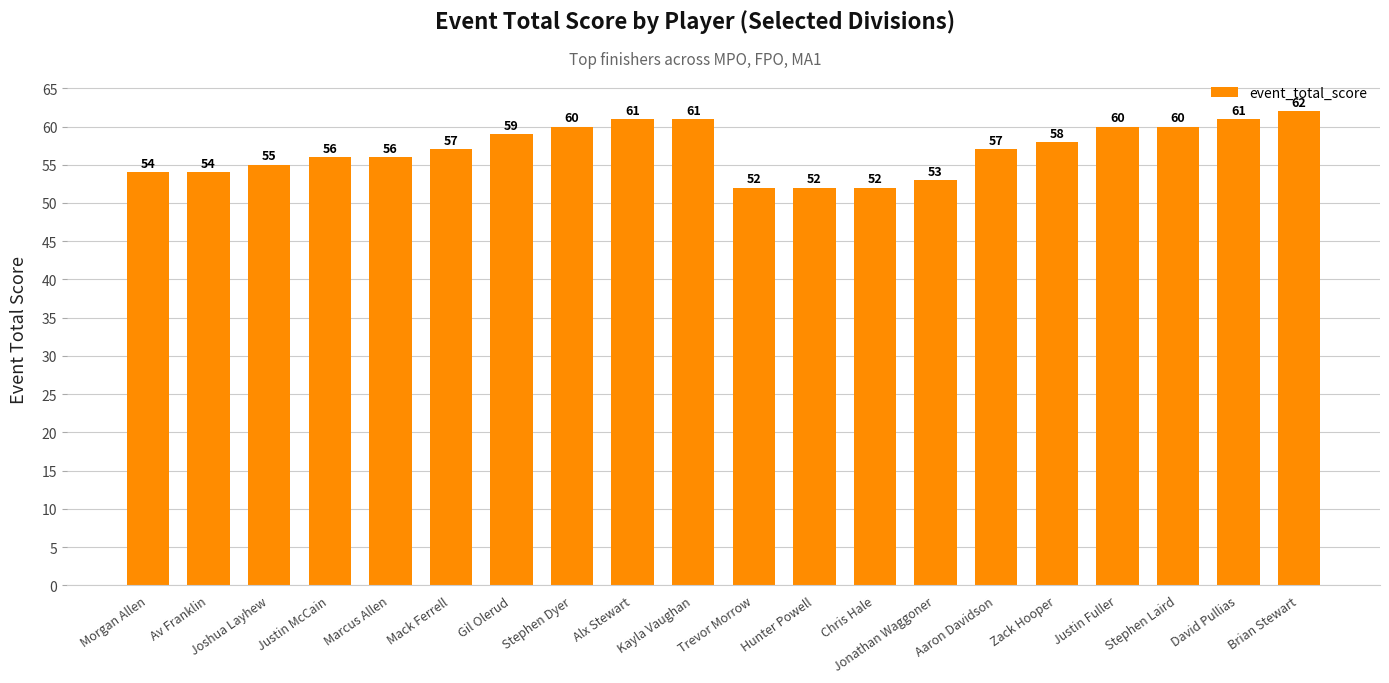

Which has a higher value, Gil Olerud or Hunter Powell?

Gil Olerud